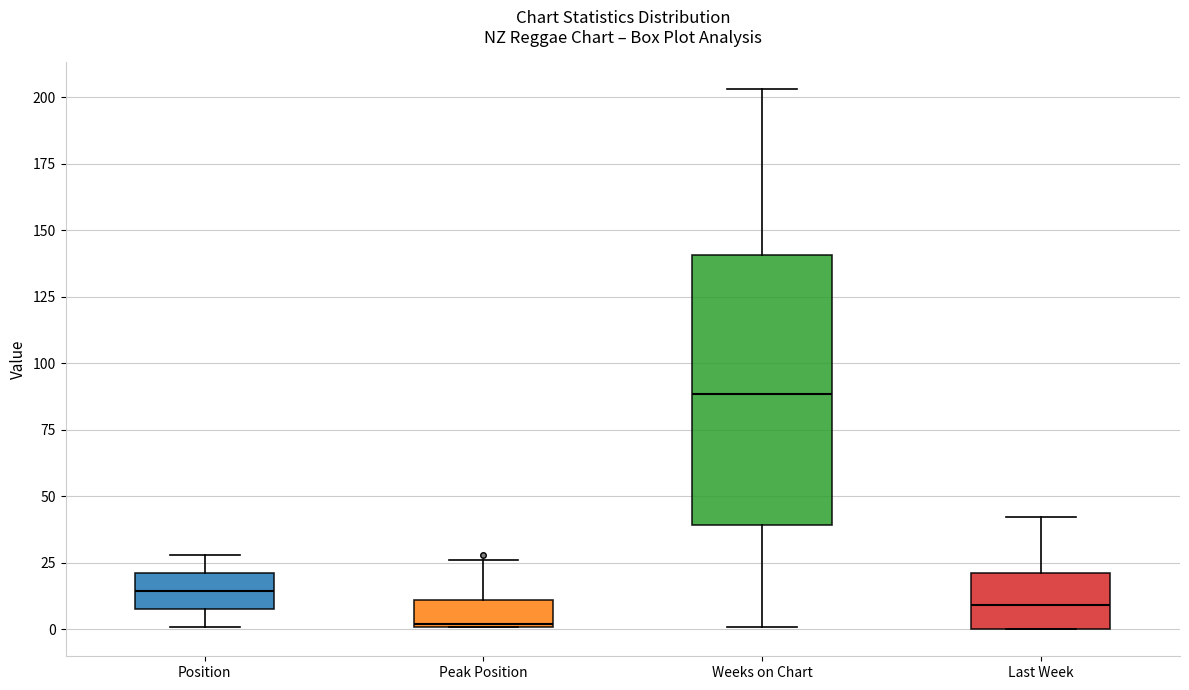

Comparing the boxes themselves (not the whiskers), which one is the tallest?

Weeks on Chart